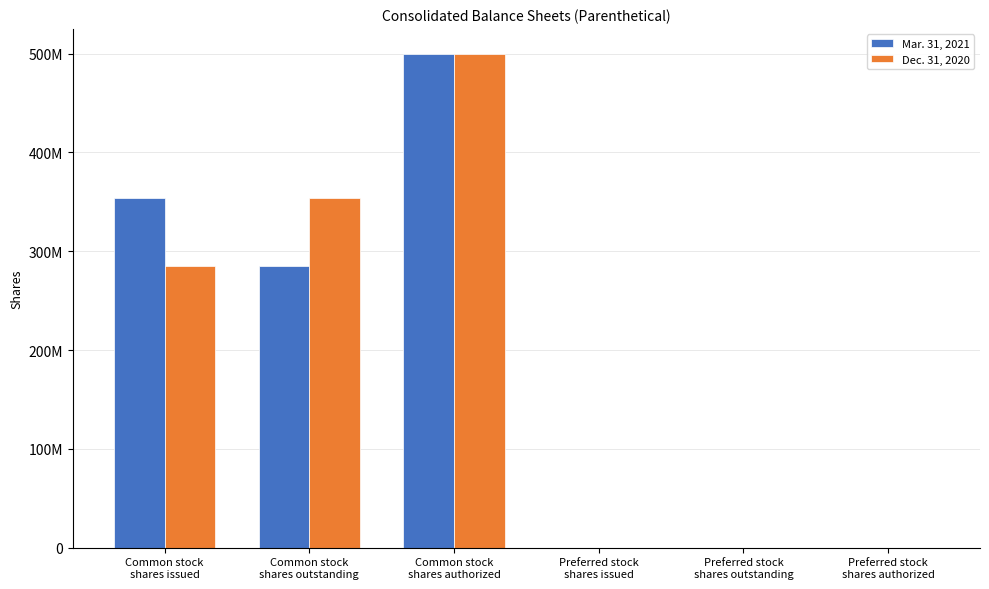

Reading right to left, transcribe all the data shown in this chart.

Mar. 31, 2021: Preferred stock
shares authorized=51	Preferred stock
shares outstanding=51	Preferred stock
shares issued=51	Common stock
shares authorized=500000000	Common stock
shares outstanding=285555605	Common stock
shares issued=353524425
Dec. 31, 2020: Preferred stock
shares authorized=51	Preferred stock
shares outstanding=51	Preferred stock
shares issued=51	Common stock
shares authorized=500000000	Common stock
shares outstanding=353524425	Common stock
shares issued=285555605